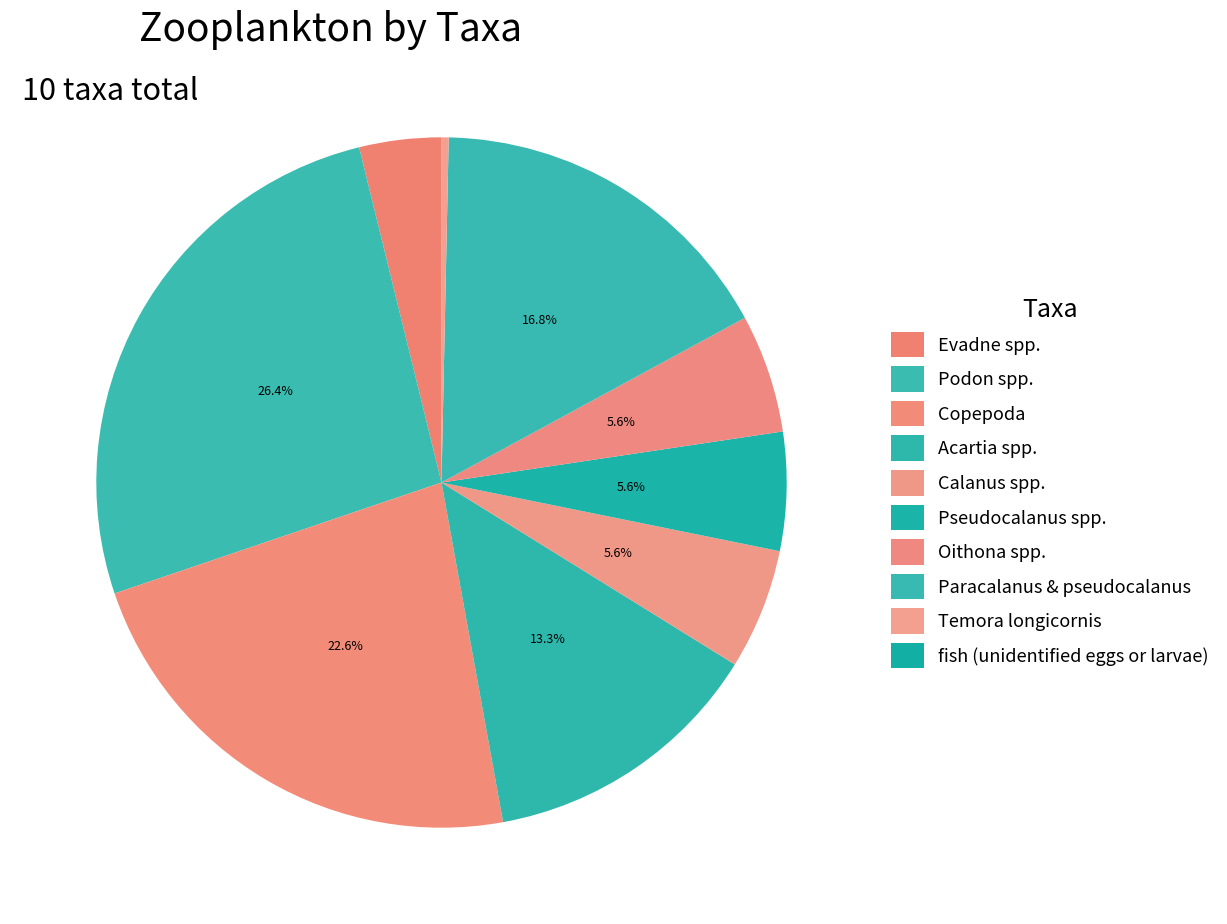

How many slices are in this pie chart?

10